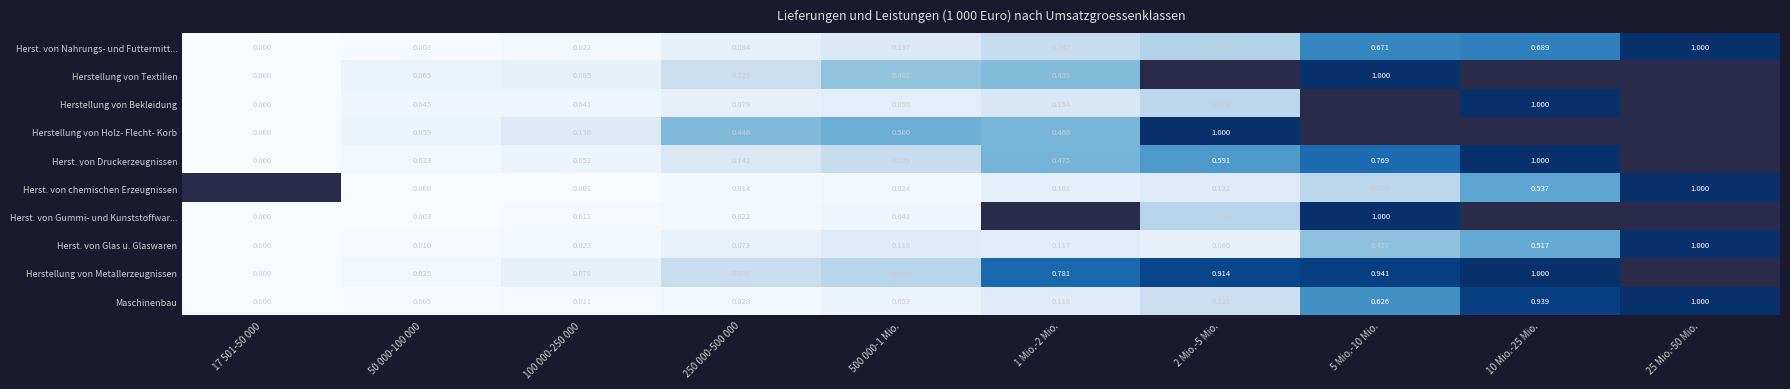

Between 50 000-100 000 and 250 000-500 000, which series saw the biggest shift?

Herstellung von Holz- Flecht- Korb